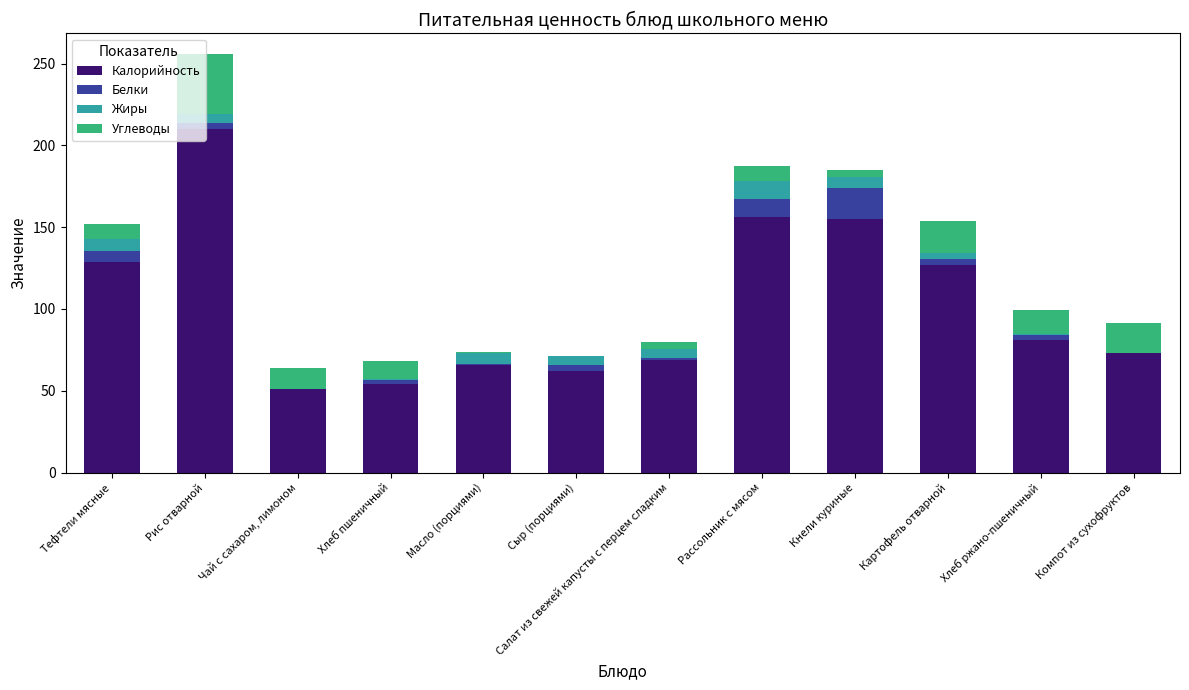

Which category has the highest value in the Калорийность series?

Рис отварной